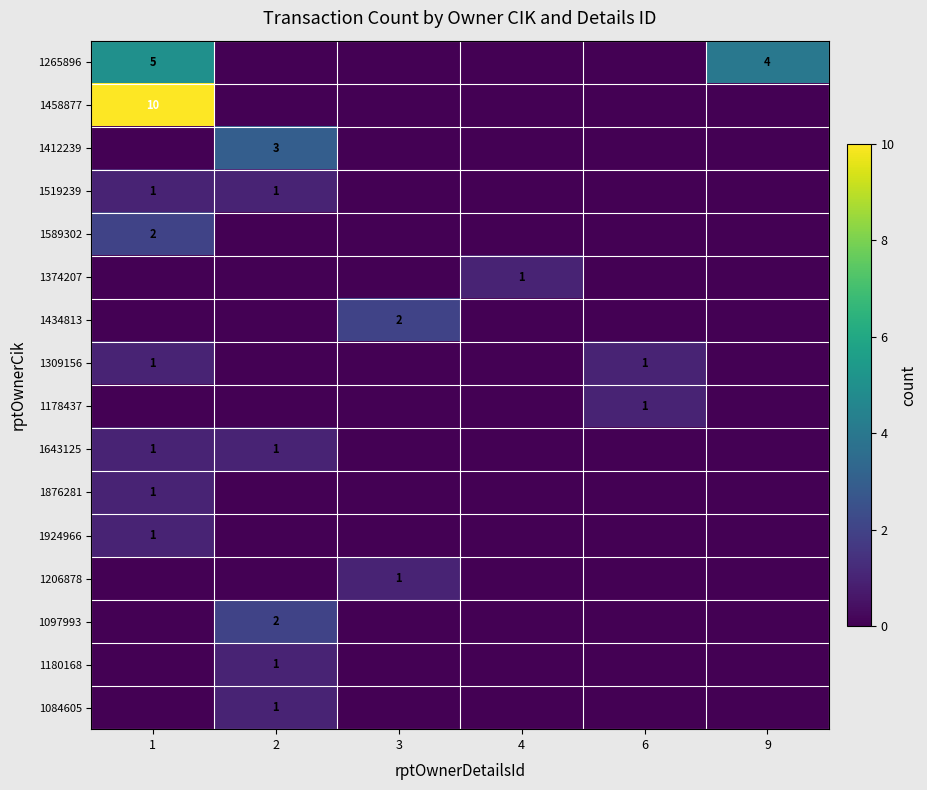

How many data points does each series have?

6